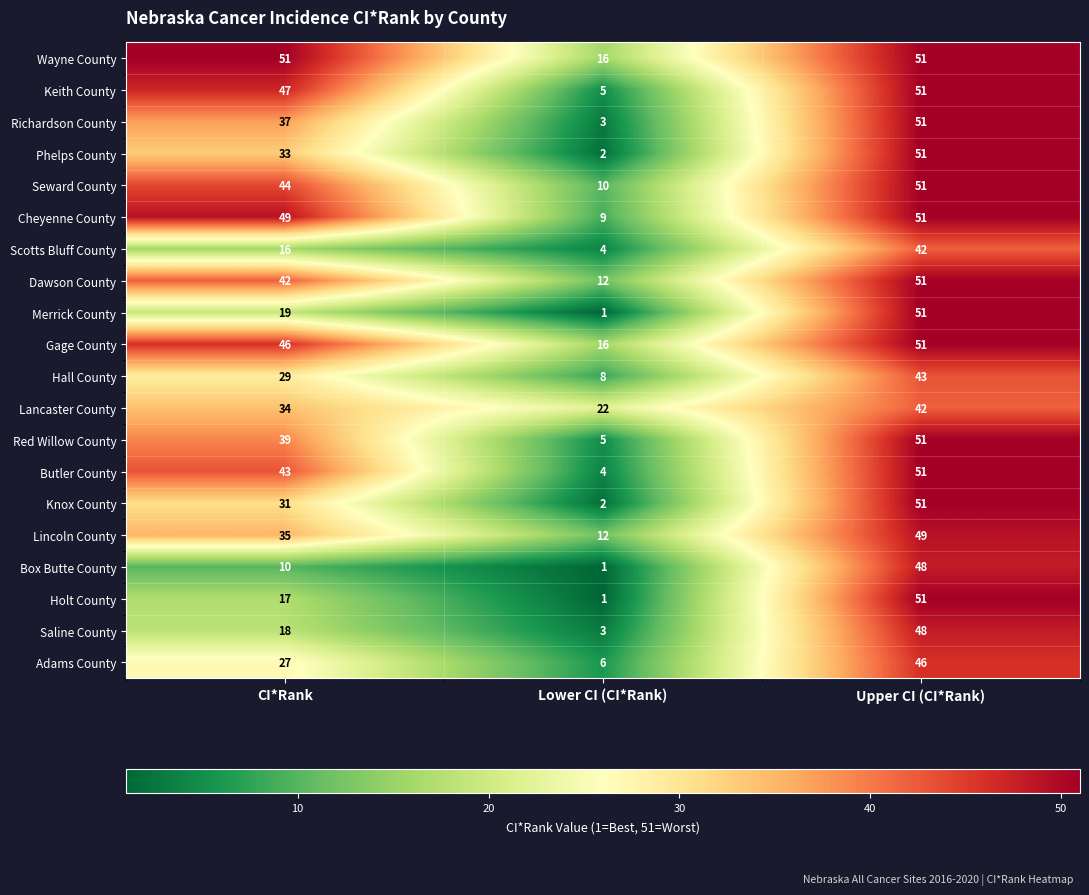

How many Hall County values are between 8 and 43?

3